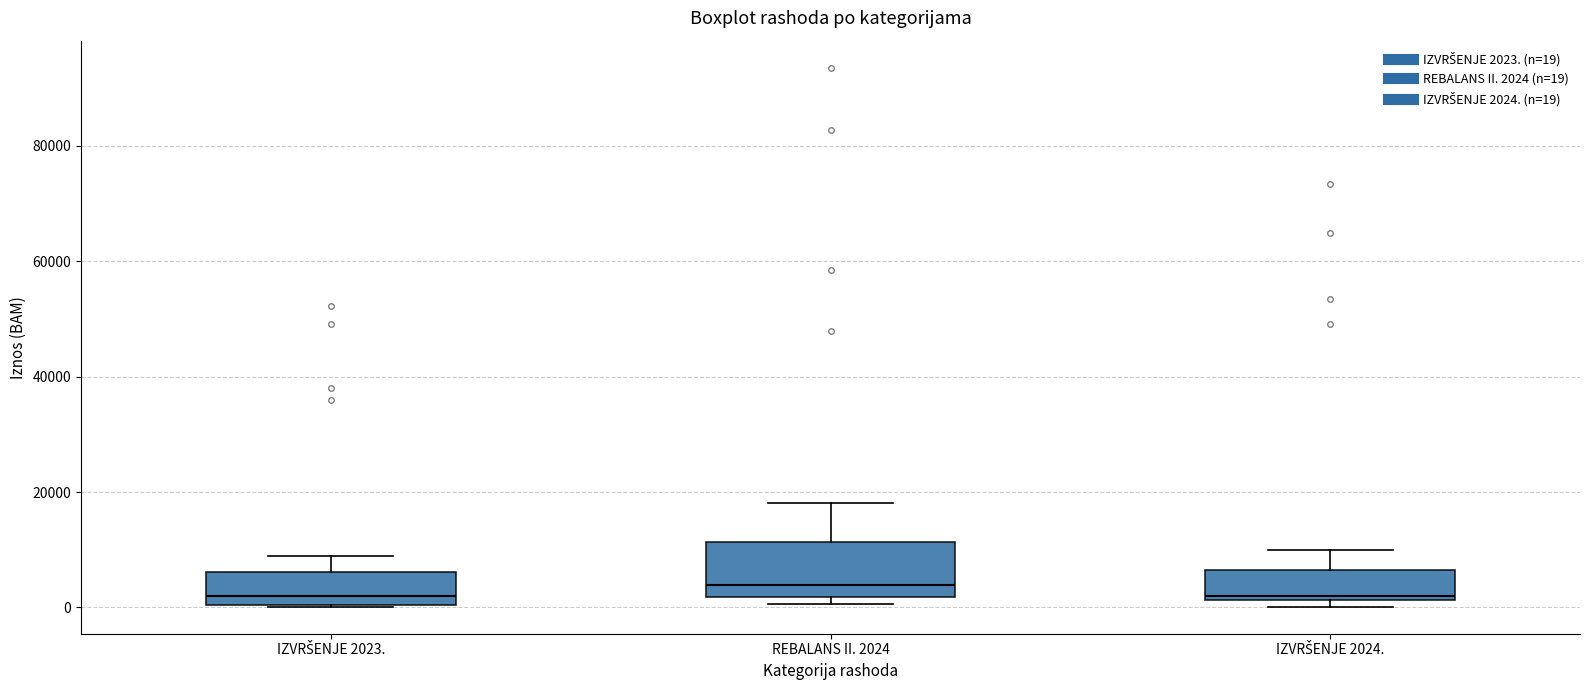

Which box is the tallest, from its lower edge to its upper edge?

REBALANS II. 2024